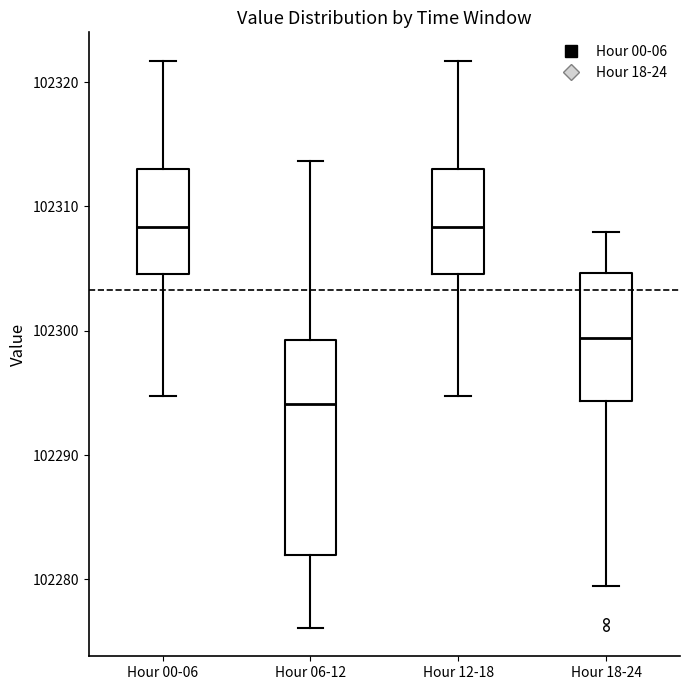

Reading left to right, read every box against the y-axis: the position of its median line, the range the box covers, and the ends of its whiskers. The values are not printed on the chart, so give them approximately, as read against the axis.

Hour 00-06: median 102308, box 102305 to 102313, whiskers 102295 to 102322
Hour 06-12: median 102294, box 102282 to 102299, whiskers 102276 to 102314
Hour 12-18: median 102308, box 102305 to 102313, whiskers 102295 to 102322
Hour 18-24: median 102299, box 102294 to 102305, whiskers 102279 to 102308